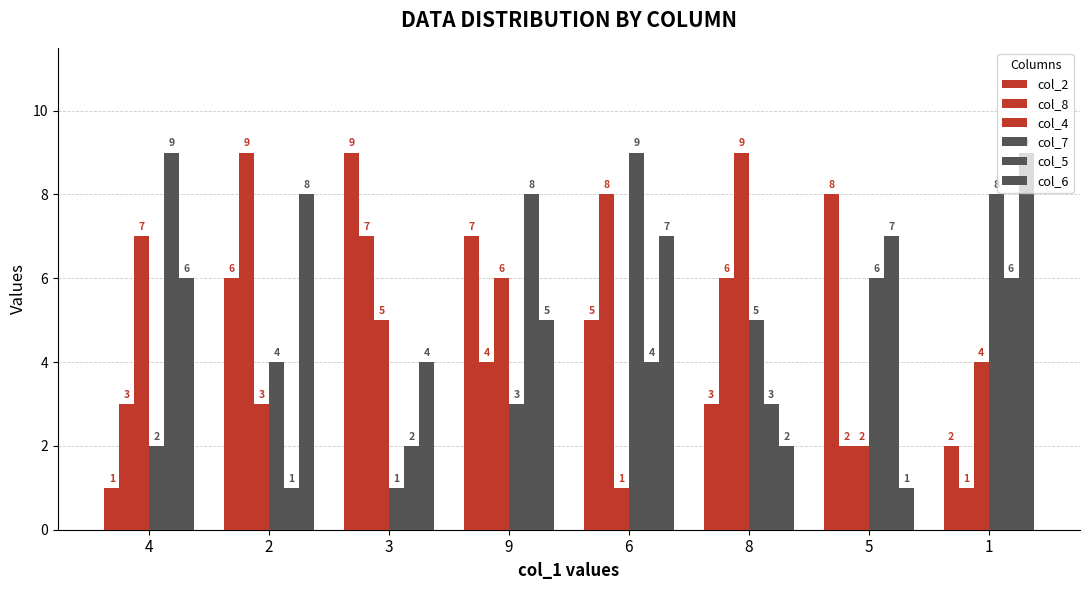

Are the bars grouped side by side (vs. stacked)?

Yes